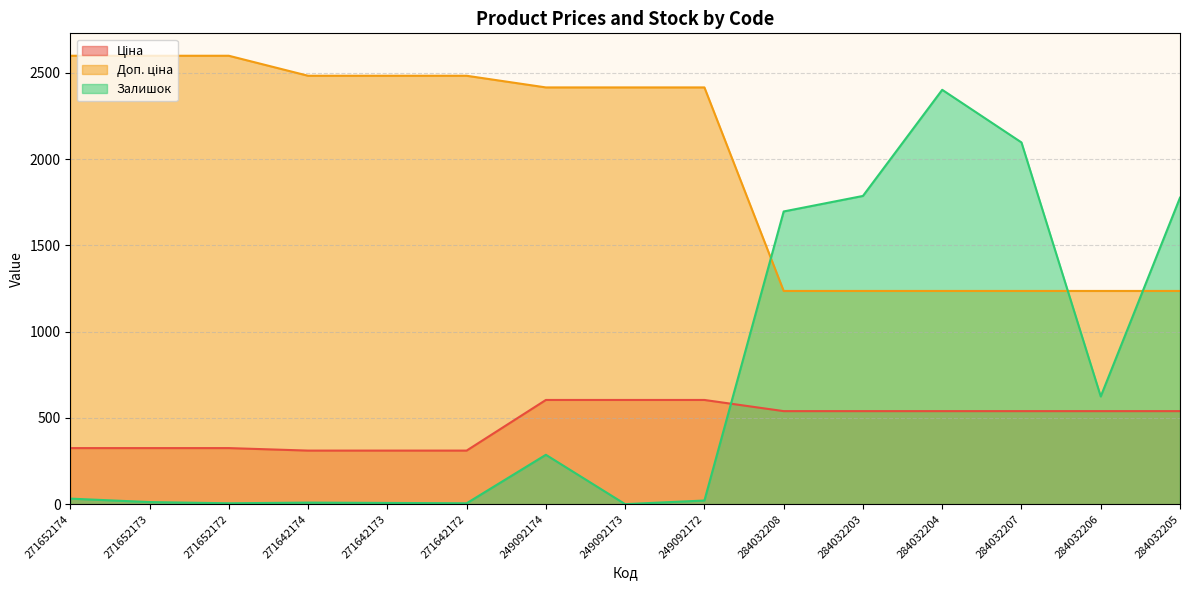

List the series in order of their peak value, lowest first.

Ціна, Залишок, Доп. ціна